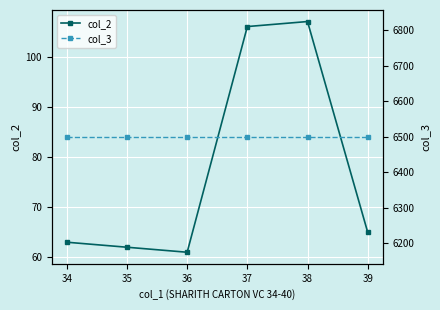

Is the value of col_3 at 34 greater than the value of col_2 at 33?

Yes